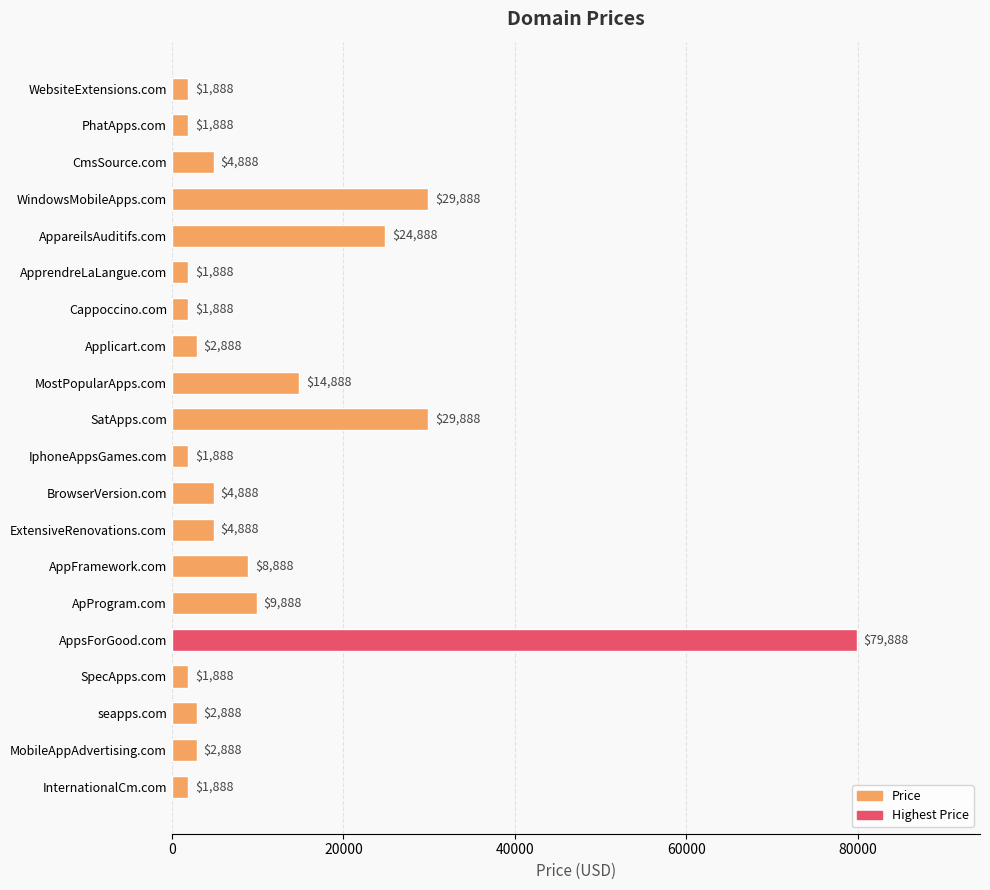

Reading top to bottom, extract all data points from this chart.

1888	1888	4888	29888	24888	1888	1888	2888	14888	29888	1888	4888	4888	8888	9888	79888	1888	2888	2888	1888